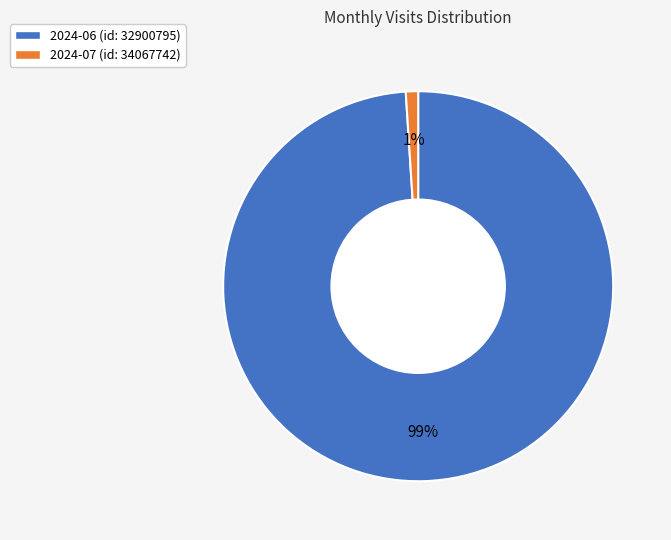

True or false: 2024-07 (id: 34067742) accounts for 12% of the total.

False